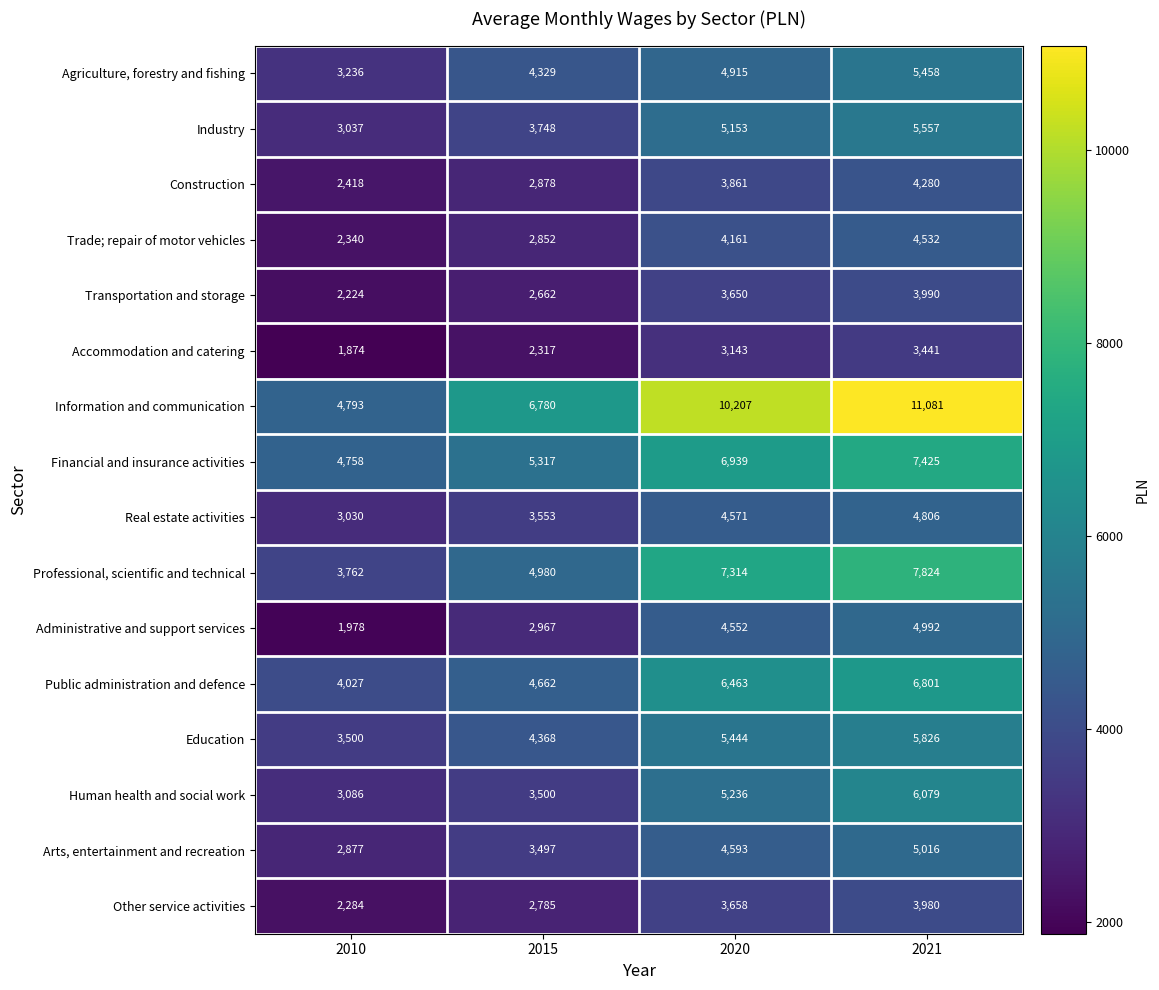

Is it true that Accommodation and catering equals 2317 at 2015?

True